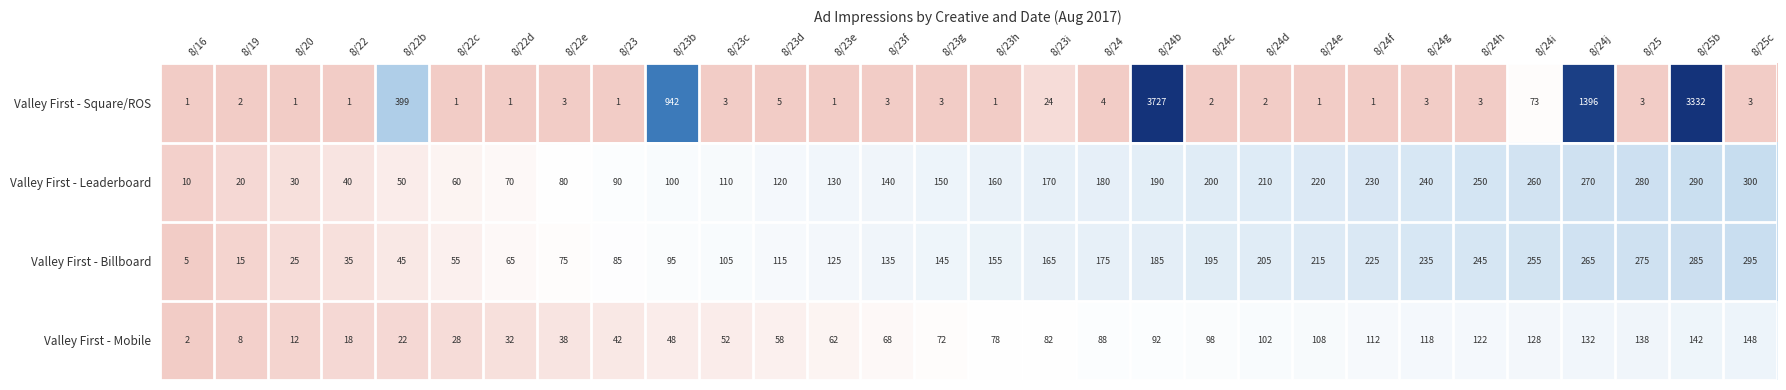

At which label does Valley First - Square/ROS reach its peak?

8/24b